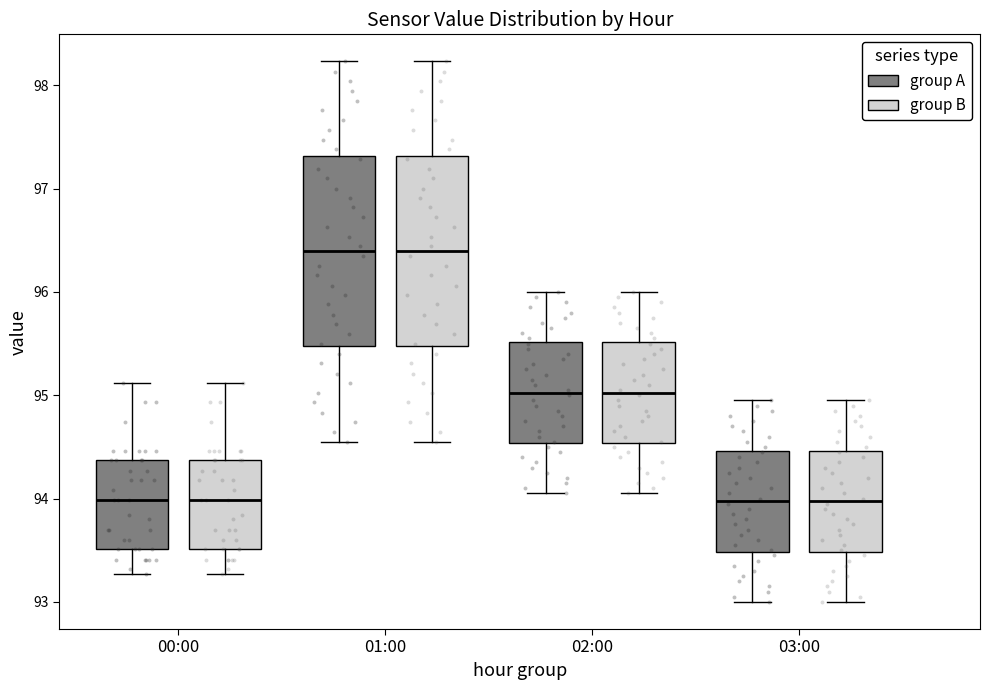

Where does the median line of the box for 03:00 (group B) sit on the y-axis? The values are not printed on the chart, so give them approximately, as read against the axis.

94.0